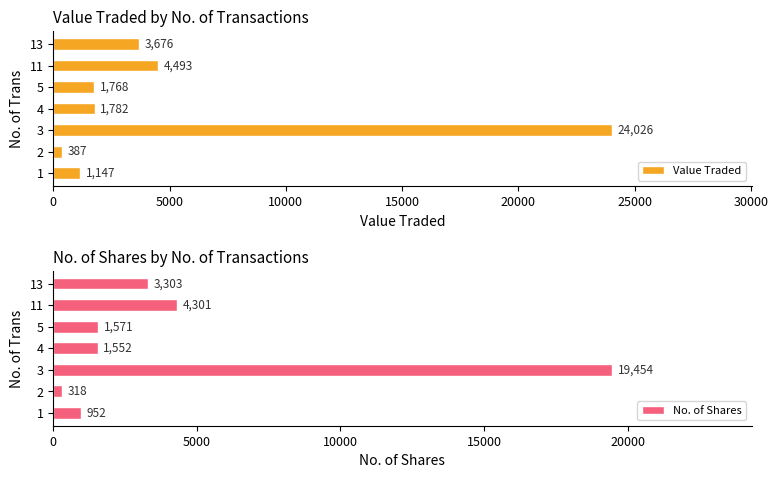

What is the value of the No. of Shares bar at the 2nd from the left?

318